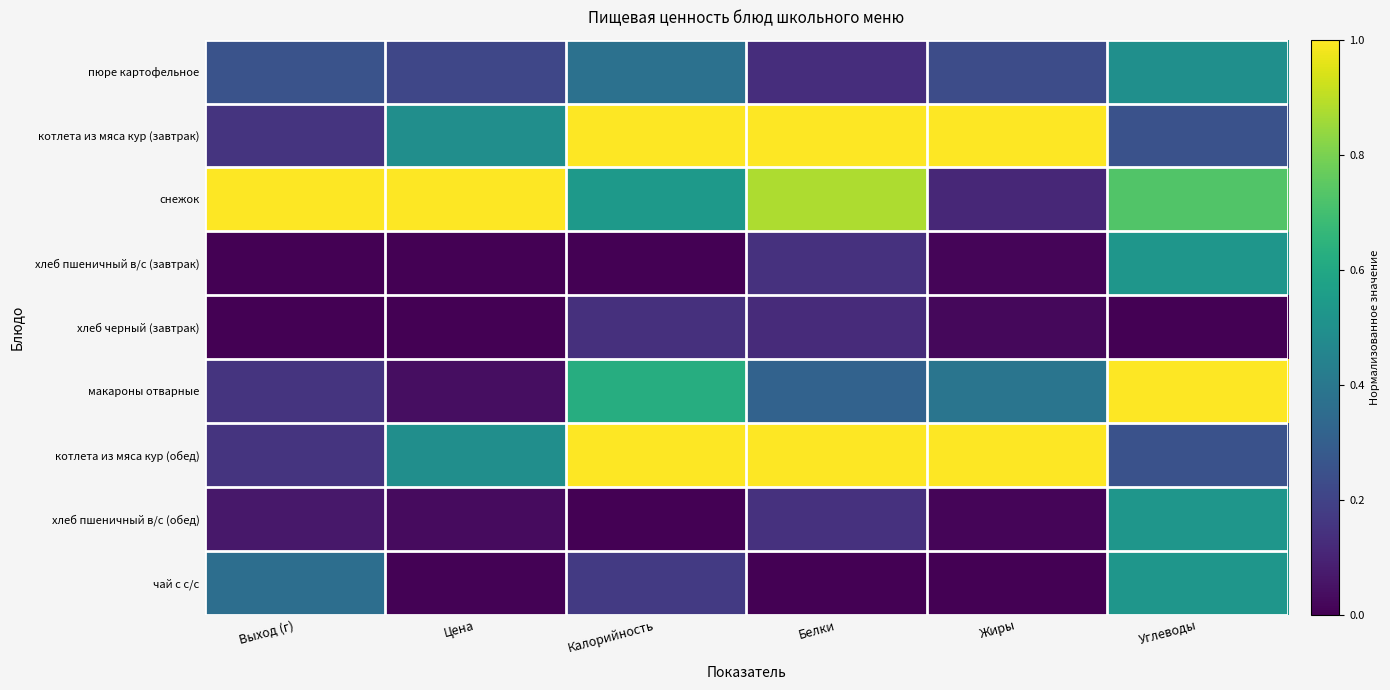

Reading left to right, what are all the values shown in this chart?

пюре картофельное: Выход (г)=0.3	Цена=0.2	Калорийность=0.4	Белки=0.1	Жиры=0.2	Углеводы=0.5
котлета из мяса кур (завтрак): Выход (г)=0.1	Цена=0.5	Калорийность=1.0	Белки=1.0	Жиры=1.0	Углеводы=0.3
снежок: Выход (г)=1.0	Цена=1.0	Калорийность=0.5	Белки=0.9	Жиры=0.1	Углеводы=0.7
хлеб пшеничный в/с (завтрак): Выход (г)=0.0	Цена=0.0	Калорийность=0.0	Белки=0.1	Жиры=0.0	Углеводы=0.5
хлеб черный (завтрак): Выход (г)=0.0	Цена=0.0	Калорийность=0.1	Белки=0.1	Жиры=0.0	Углеводы=0.0
макароны отварные: Выход (г)=0.1	Цена=0.0	Калорийность=0.6	Белки=0.3	Жиры=0.4	Углеводы=1.0
котлета из мяса кур (обед): Выход (г)=0.1	Цена=0.5	Калорийность=1.0	Белки=1.0	Жиры=1.0	Углеводы=0.3
хлеб пшеничный в/с (обед): Выход (г)=0.1	Цена=0.0	Калорийность=0.0	Белки=0.1	Жиры=0.0	Углеводы=0.5
чай с с/с: Выход (г)=0.4	Цена=0.0	Калорийность=0.2	Белки=0.0	Жиры=0.0	Углеводы=0.5